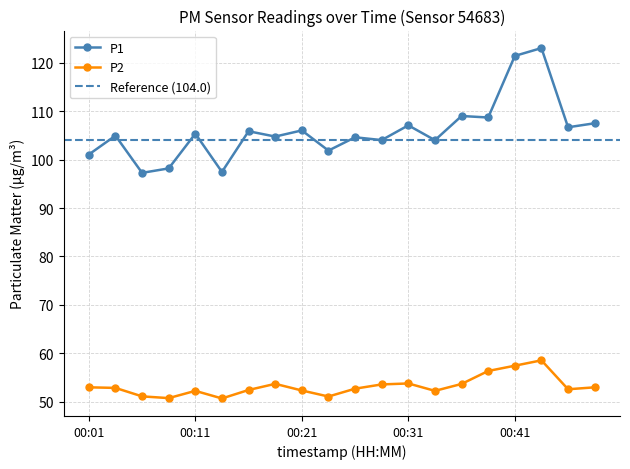

True or false: P2 and P1 intersect in this chart.

False